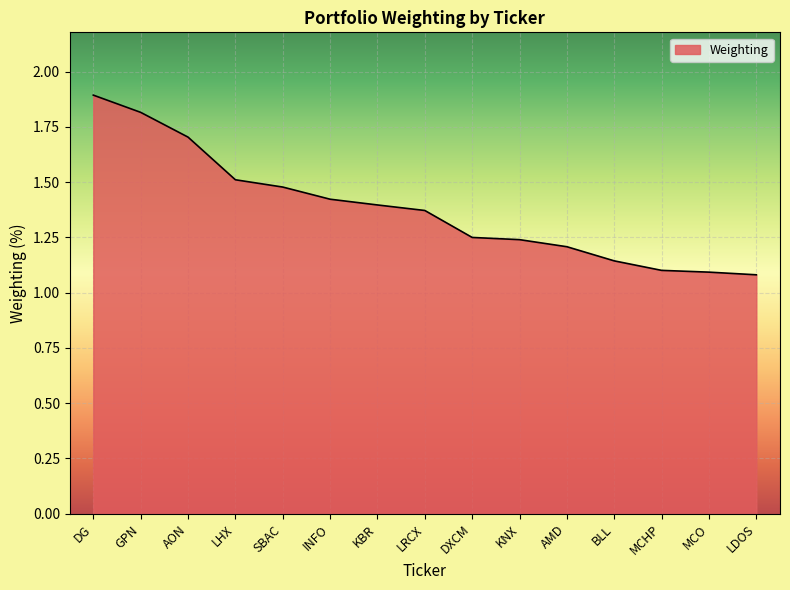

True or false: there are more than 2 points higher than both neighbors.

False